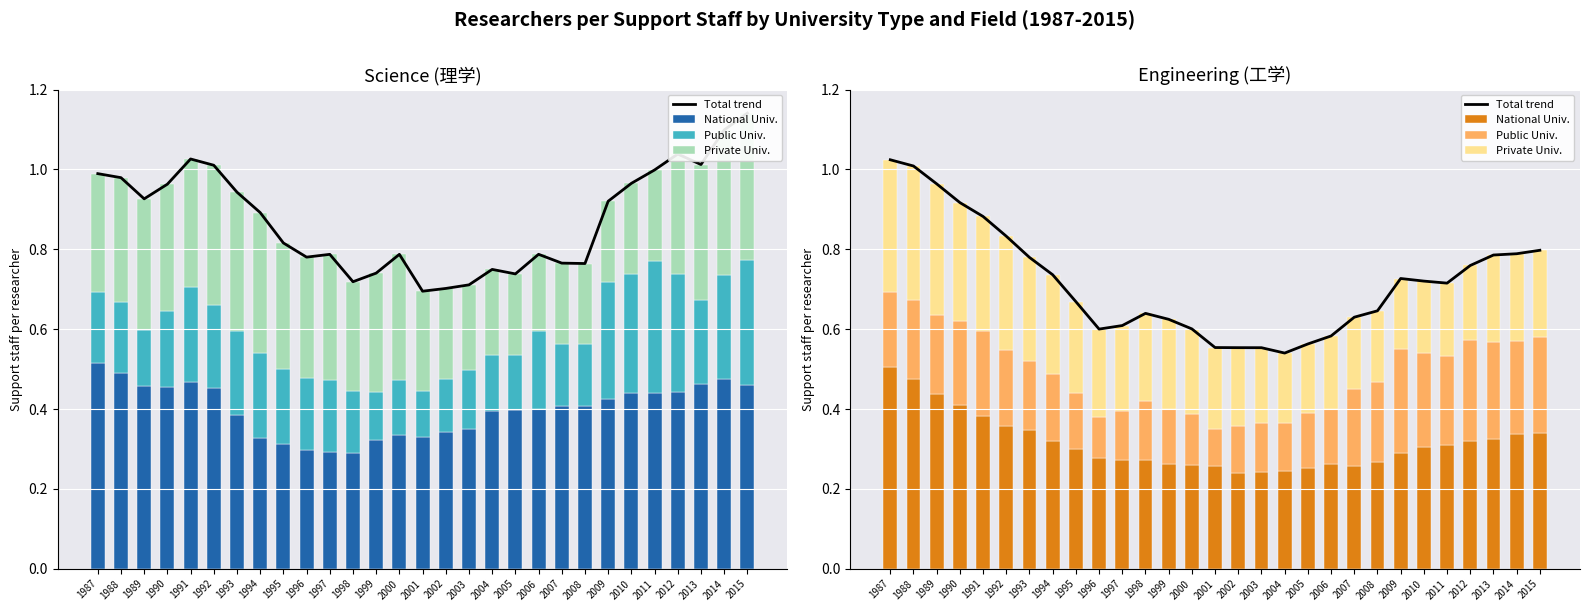

Which category has the lowest value across all series?

2001